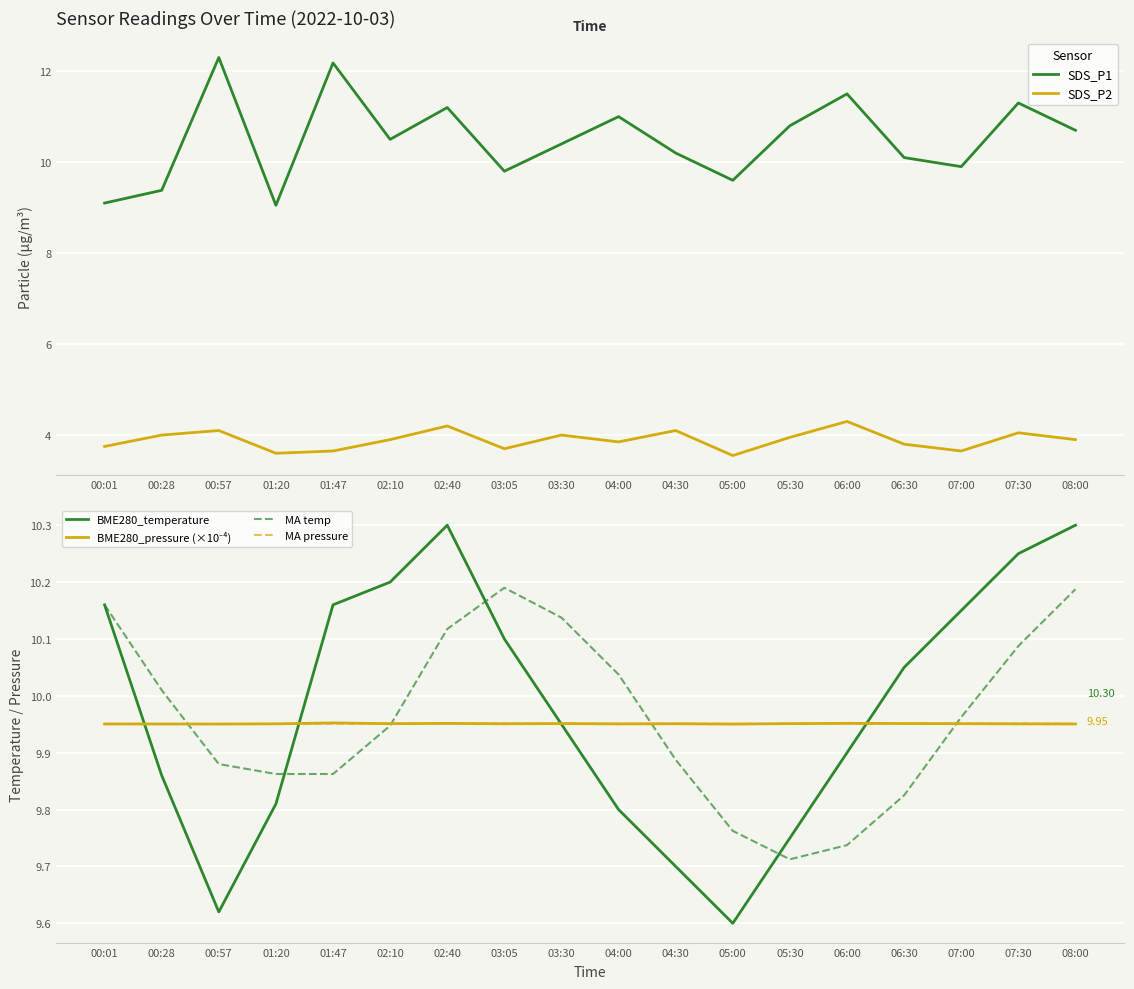

At which category does SDS_P1 reach its first local peak?

00:57